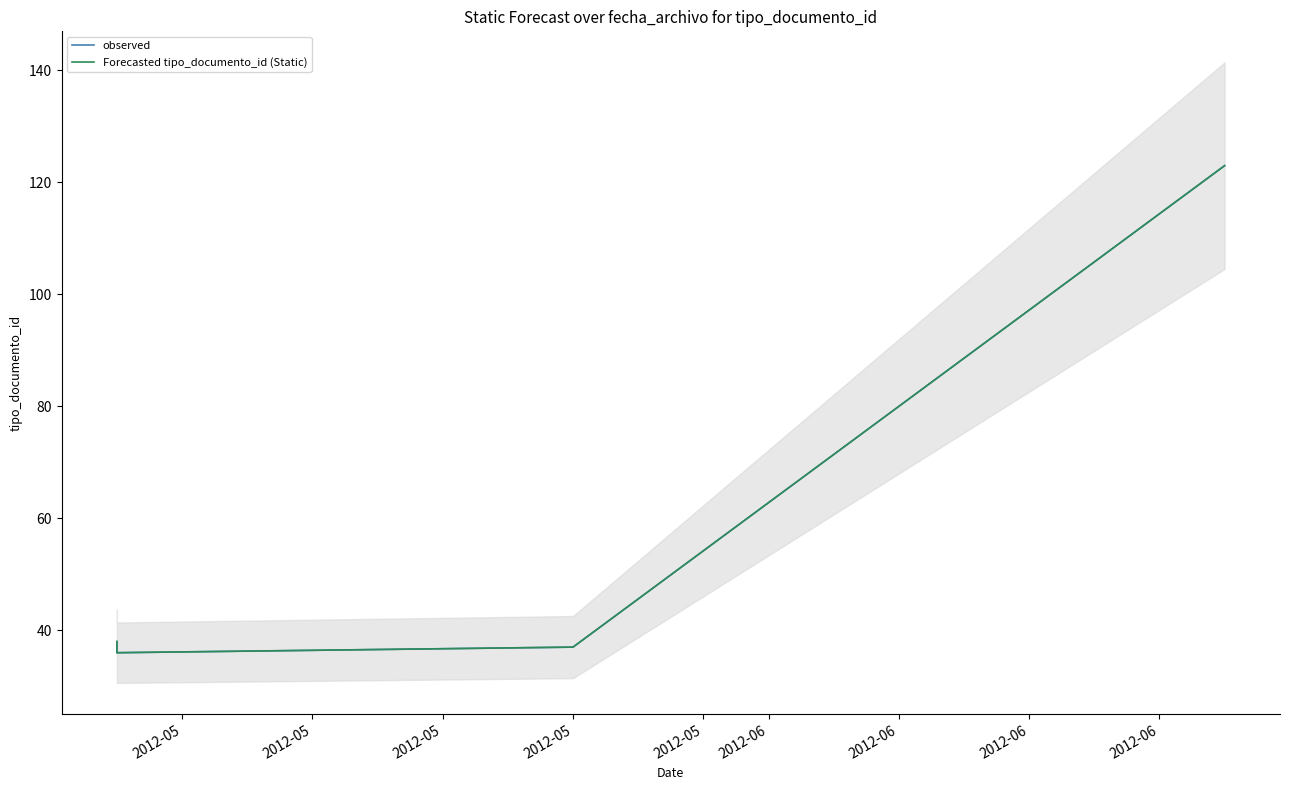

At which label does observed first exceed 38?

2012-05